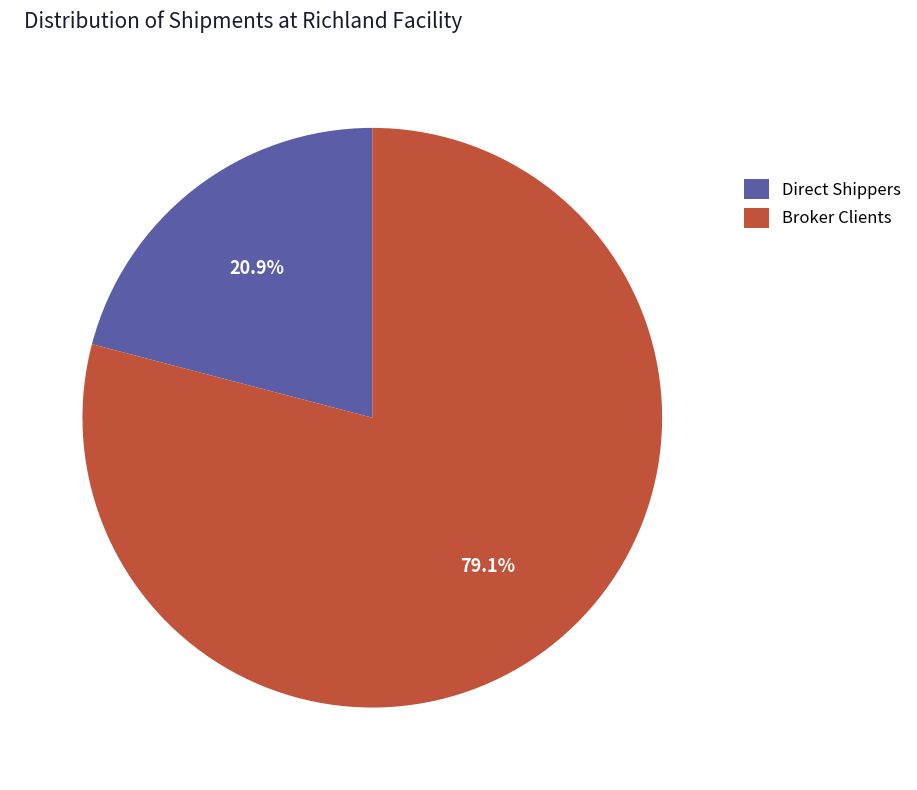

To the nearest percent, what is the difference between the Direct Shippers and Broker Clients slice percentages?

58%